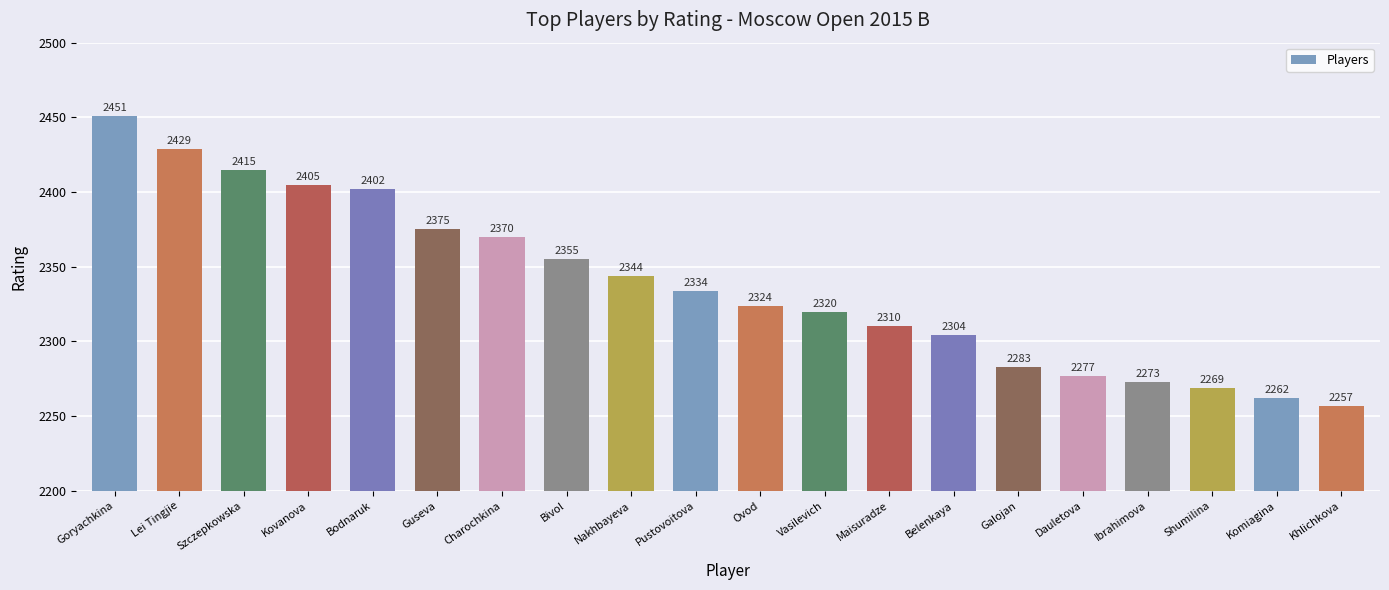

What position from the left is Bivol?

8